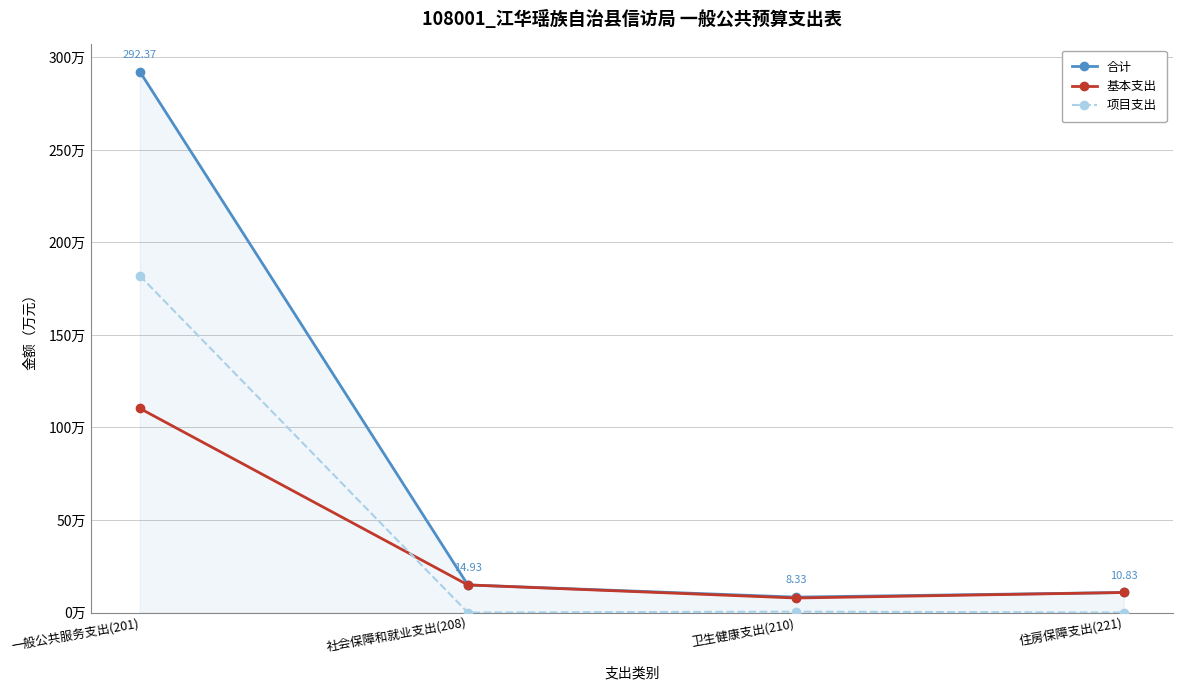

Does the chart have visible grid lines?

Yes